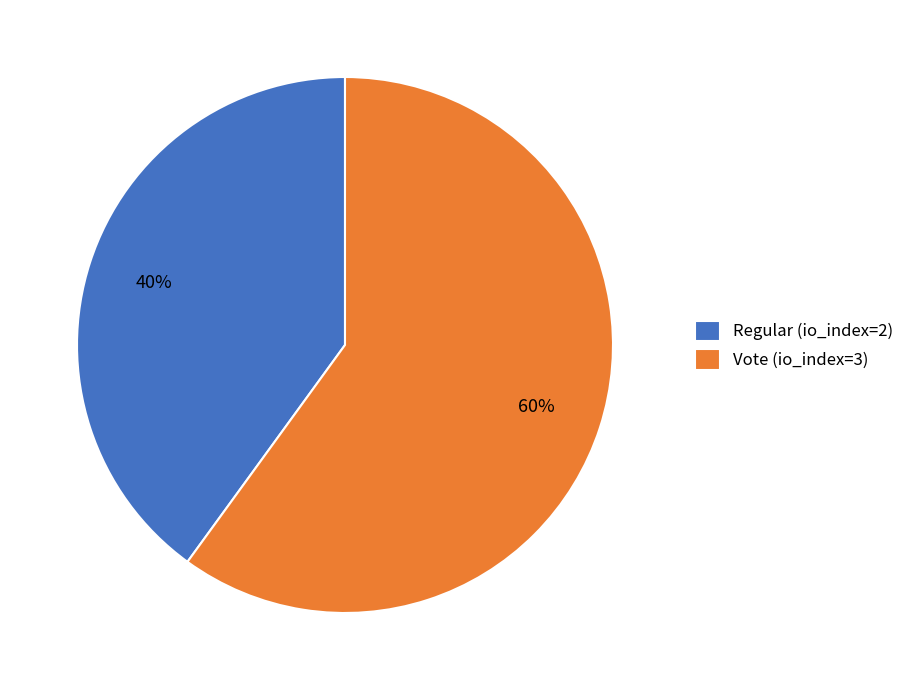

To the nearest percent, what is the average slice percentage?

50%